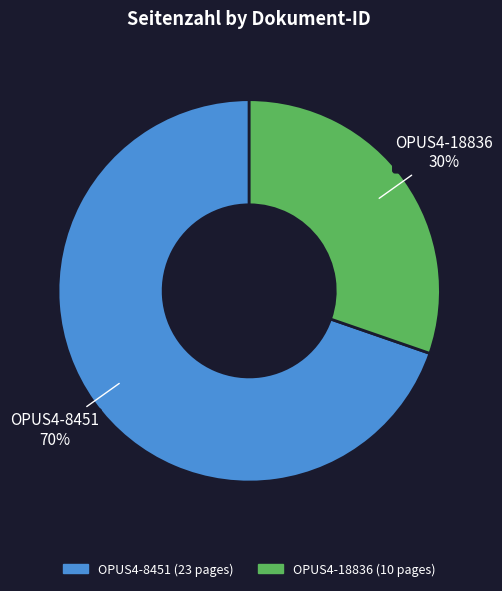

Is it true that OPUS4-8451 is 70% of the pie?

True